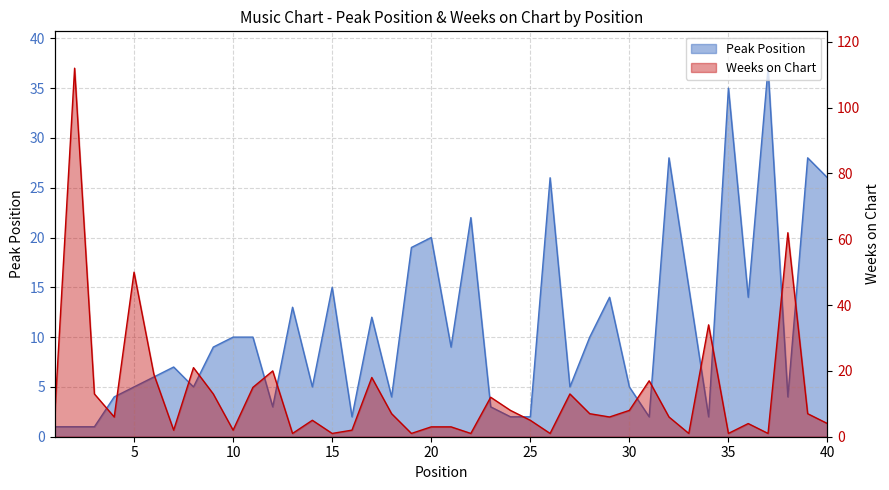

What is the difference between the maximum and minimum values in the Peak Position series?

36